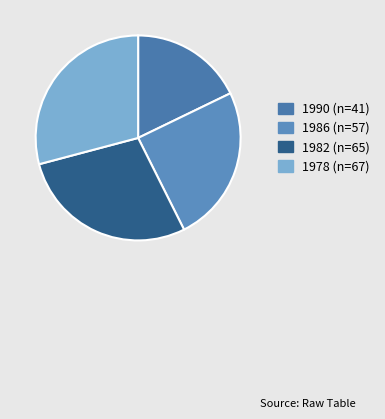

Count the number of slices in the pie.

4